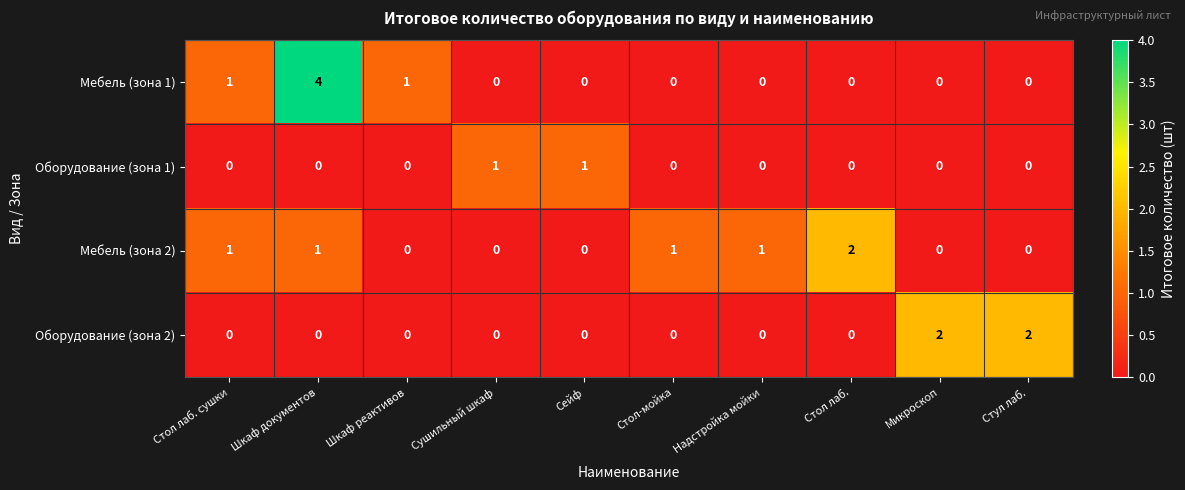

Which series has the largest range (max minus min)?

Мебель (зона 1)